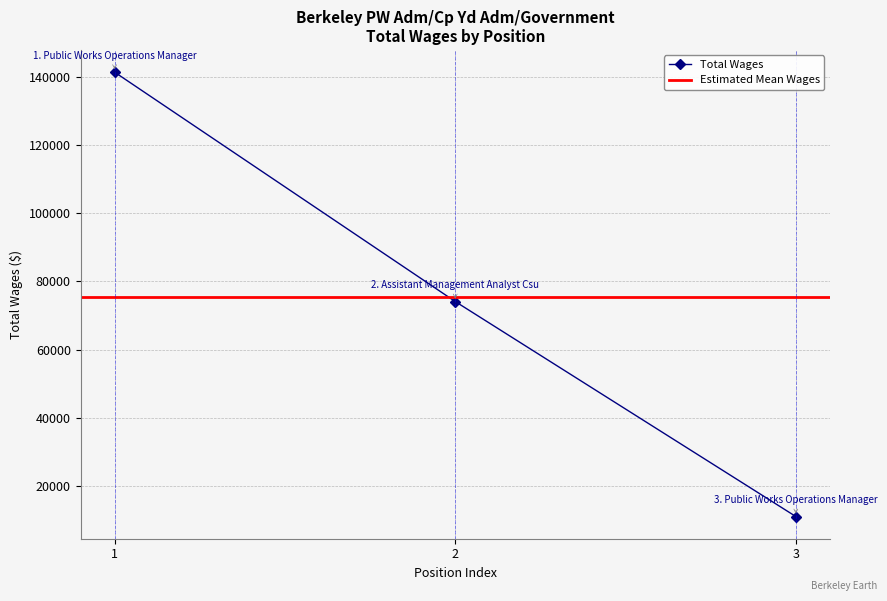

What is the difference between the maximum and minimum values?

130364